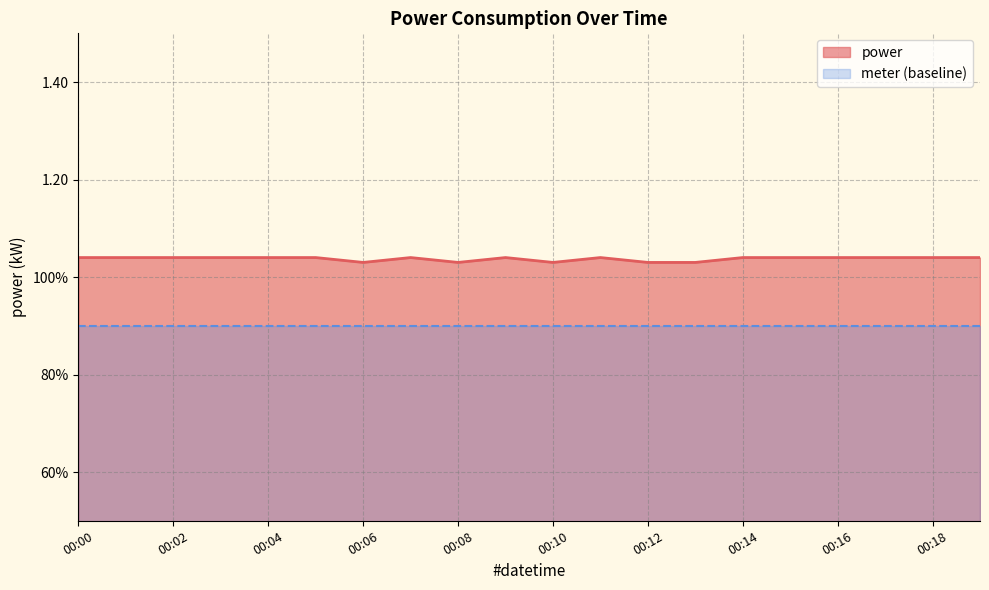

Read the value at 00:18.

1.0